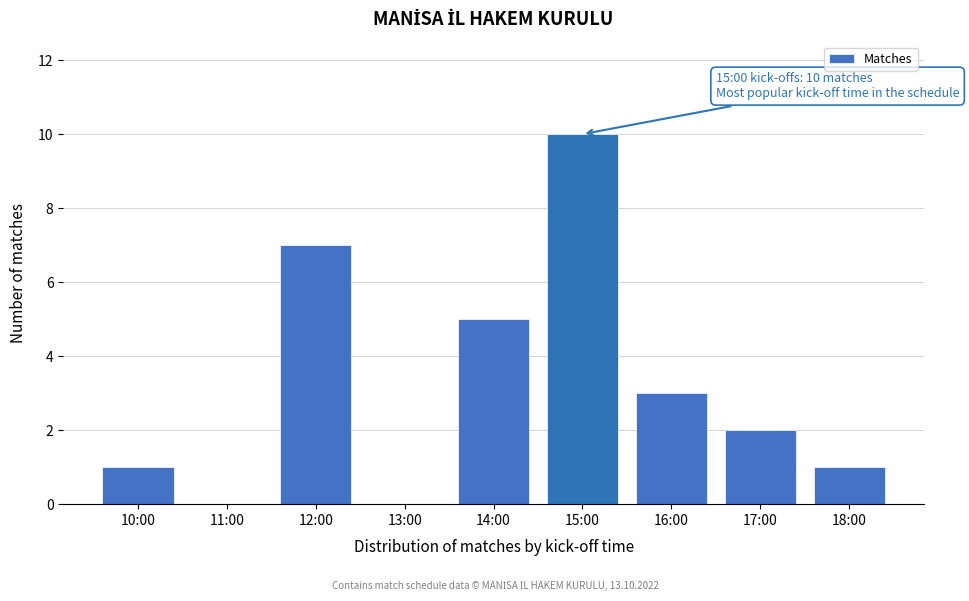

Reading right to left, transcribe all the data shown in this chart.

18:00=1	17:00=2	16:00=3	15:00=10	14:00=5	13:00=0	12:00=7	11:00=0	10:00=1